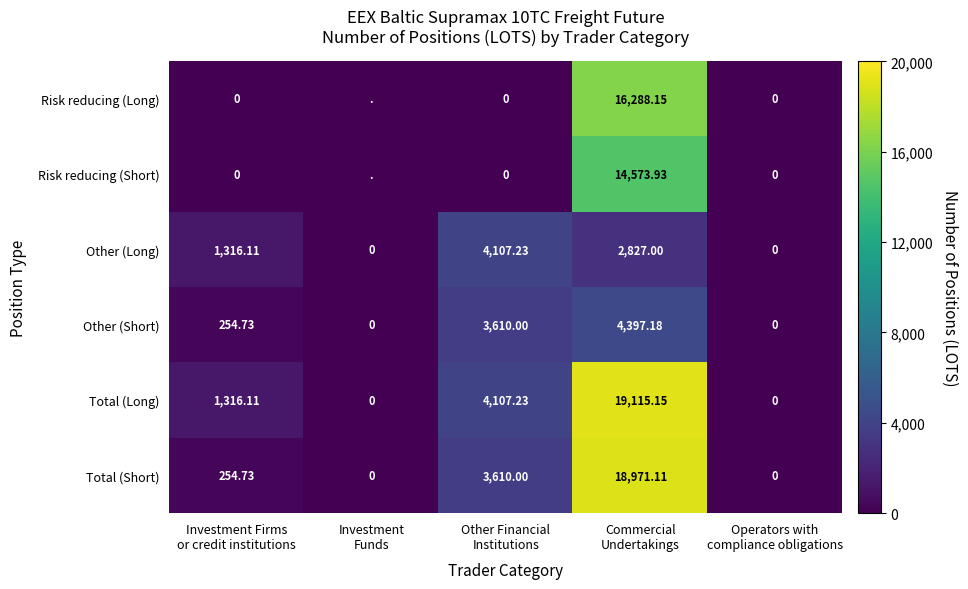

What is the sum of the Other (Long) values at Investment Funds and Commercial Undertakings?

2827.0